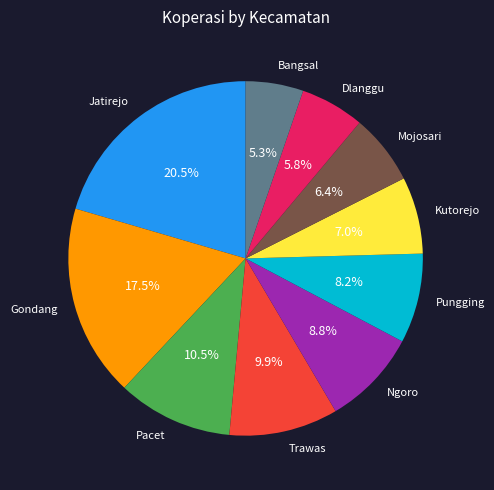

Is there any slice that represents more than half of the pie?

No